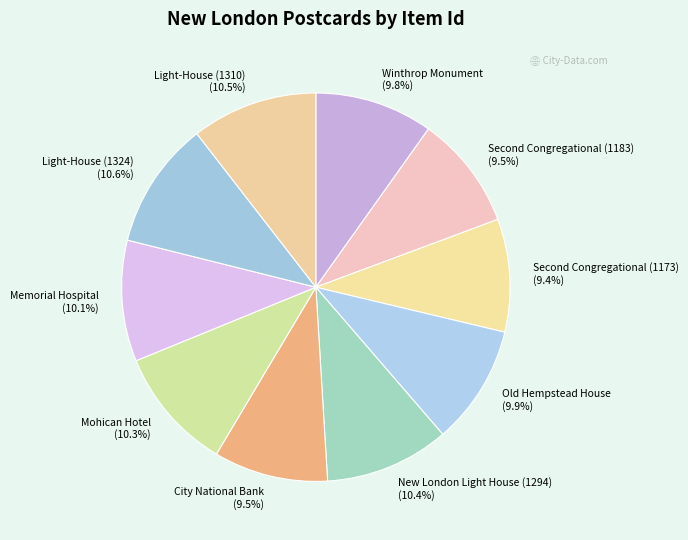

What is the total percentage of Memorial Hospital (10.1%) and Old Hempstead House (9.9%)?

20.0%